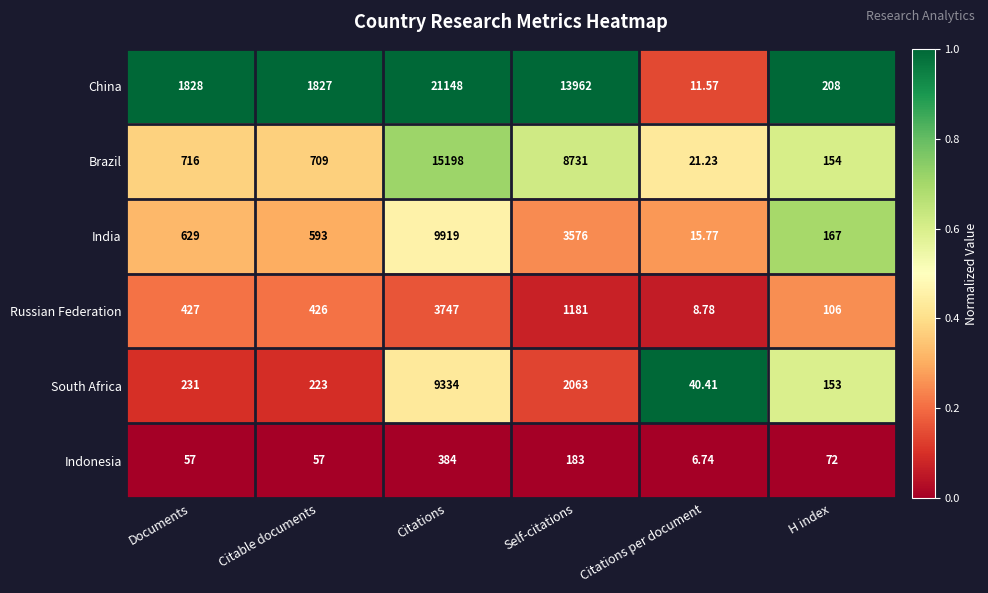

At which label is Brazil closest to 7609?

Self-citations